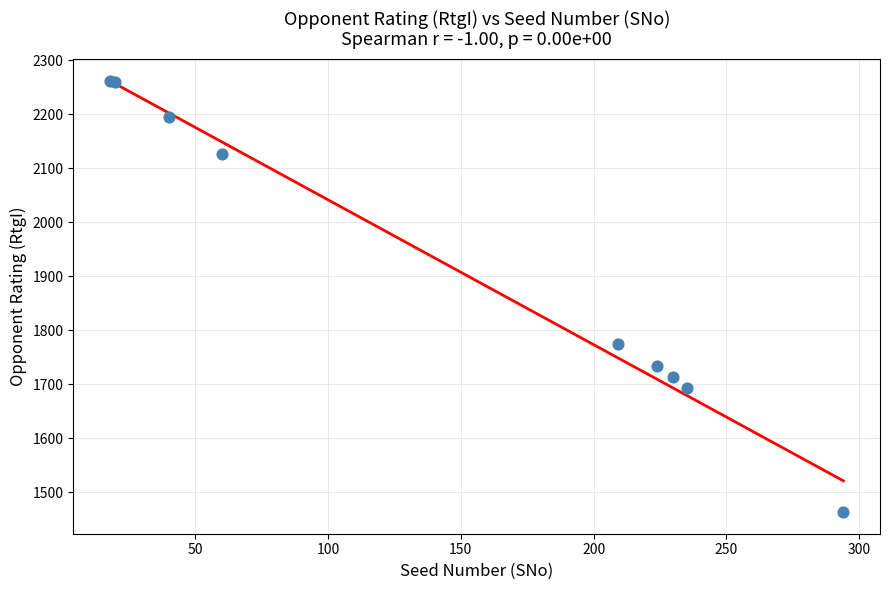

What Y value in the scatter plot is closest to 1862?

1774